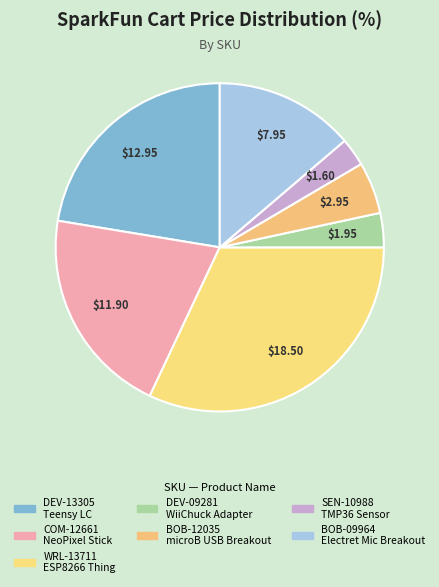

Is BOB-09964 the majority of the pie?

No